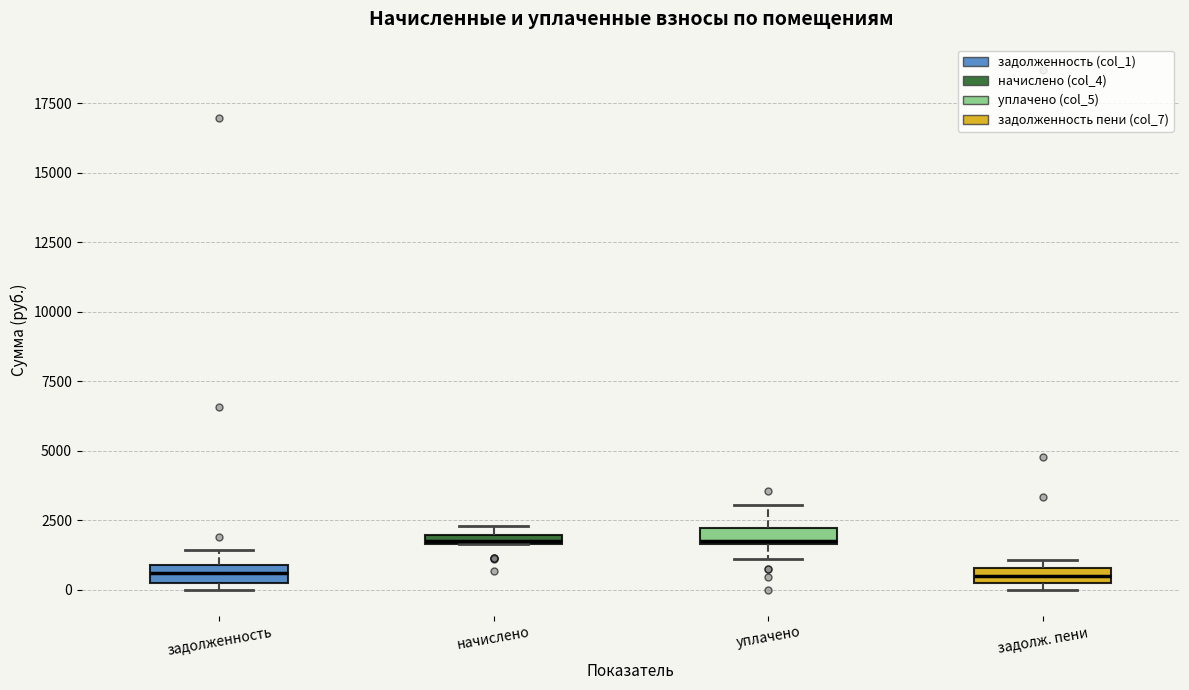

Where is the lower edge of the box for начислено on the y-axis? The values are not printed on the chart, so give them approximately, as read against the axis.

1500